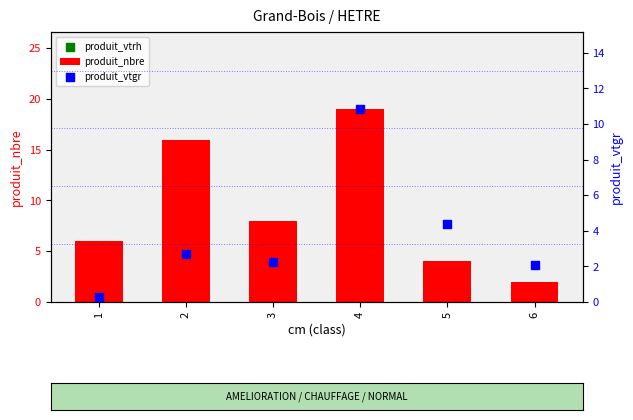

Which series has the widest spread of Y values?

produit_nbre